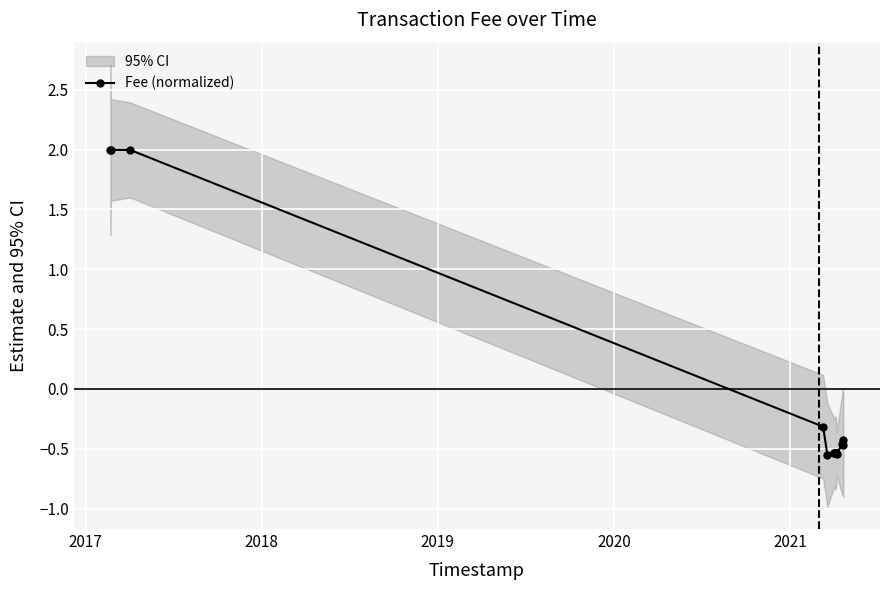

True or false: there are more than 0 points higher than both neighbors.

True